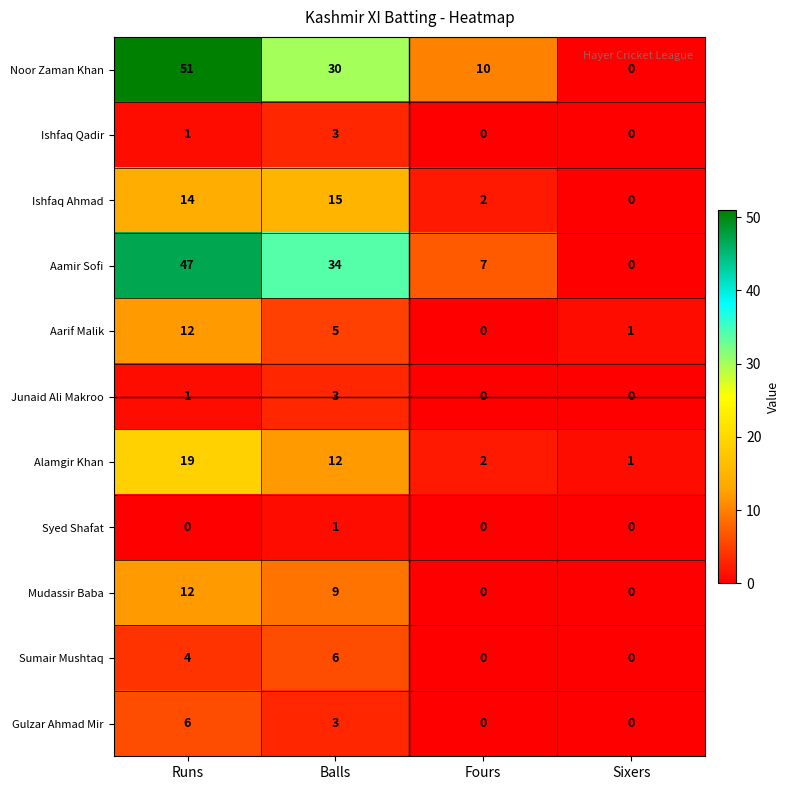

What is the total value across all series at Runs?

167